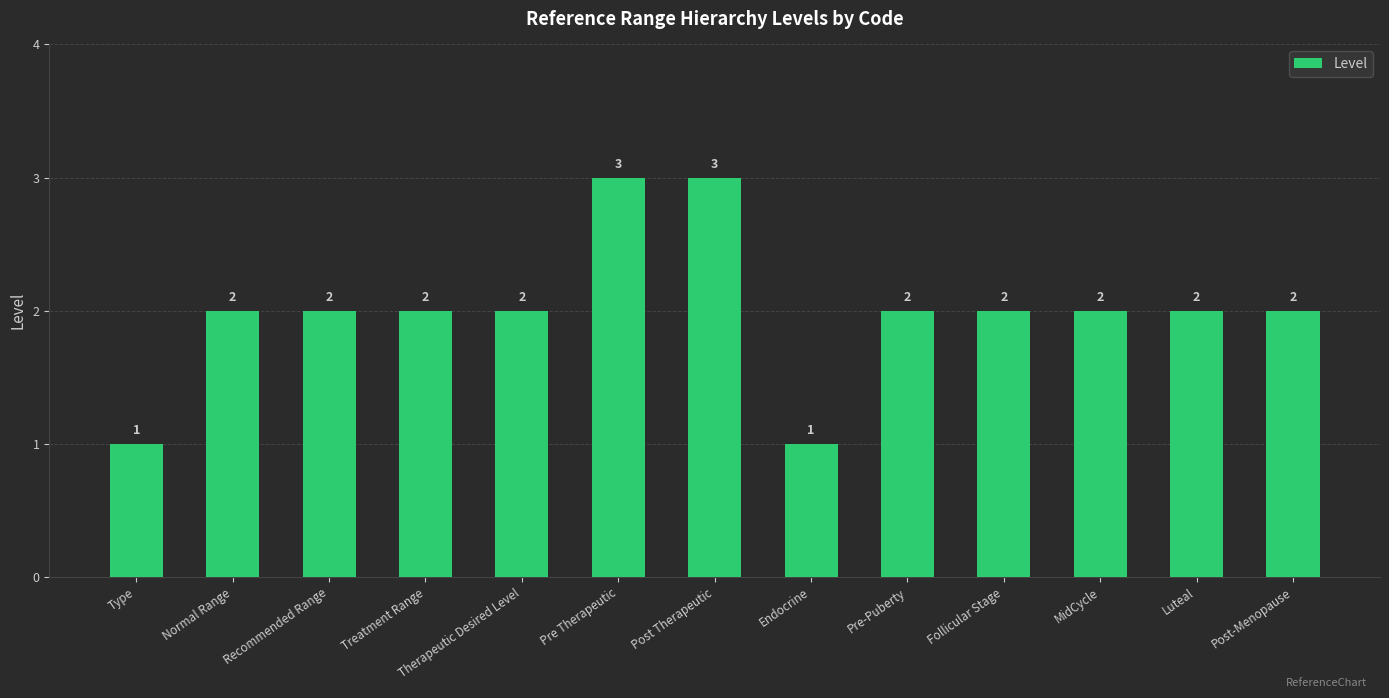

What is the label of the 5th bar from the left?

Therapeutic Desired Level